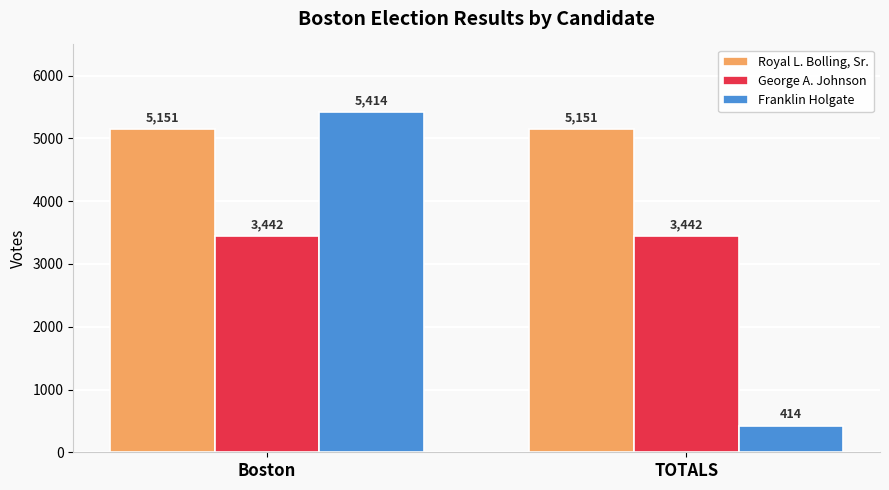

Which series has the widest spread of values?

Franklin Holgate